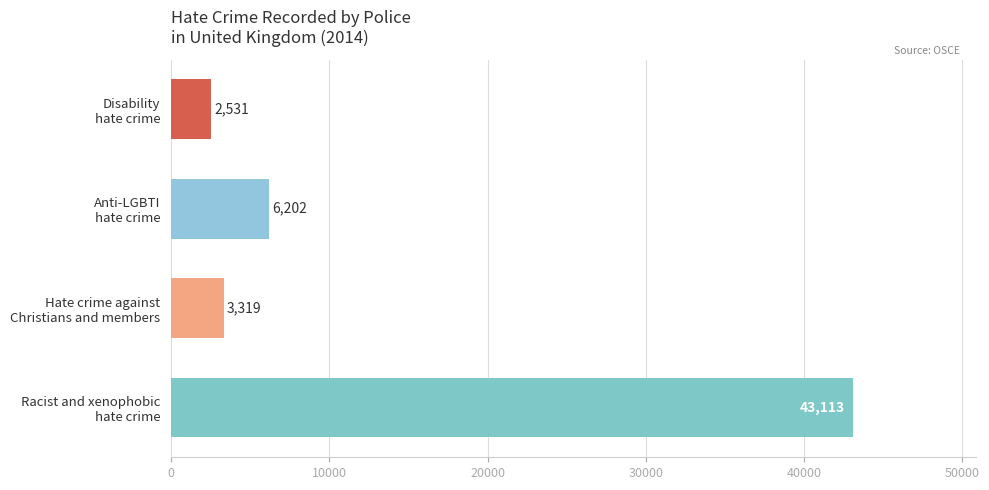

List the labels in order of value, smallest first.

Disability
hate crime, Hate crime against
Christians and members, Anti-LGBTI
hate crime, Racist and xenophobic
hate crime